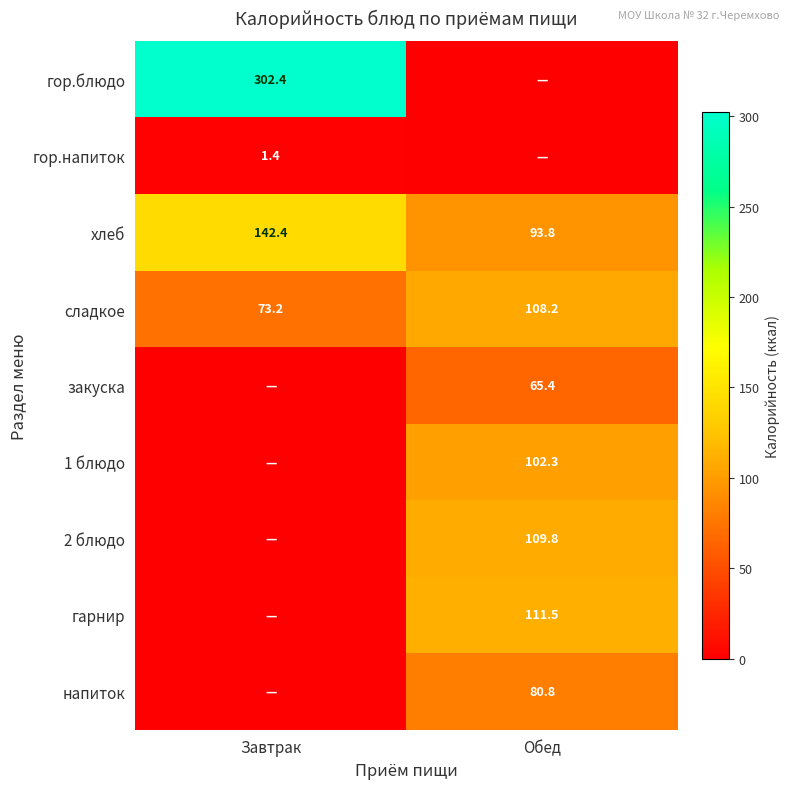

What is the highest value of the хлеб series?

142.4